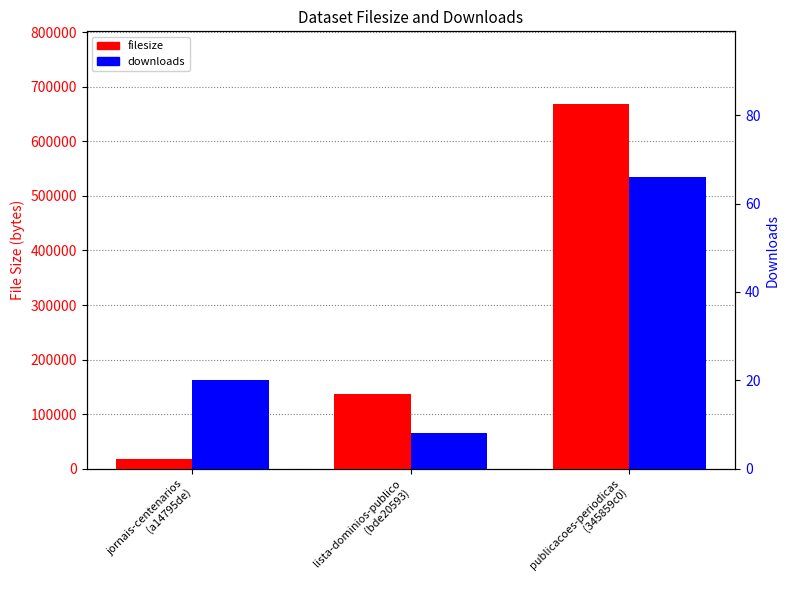

Reading left to right, transcribe all the data shown in this chart.

filesize: 17378	136864	668089
downloads: 20	8	66